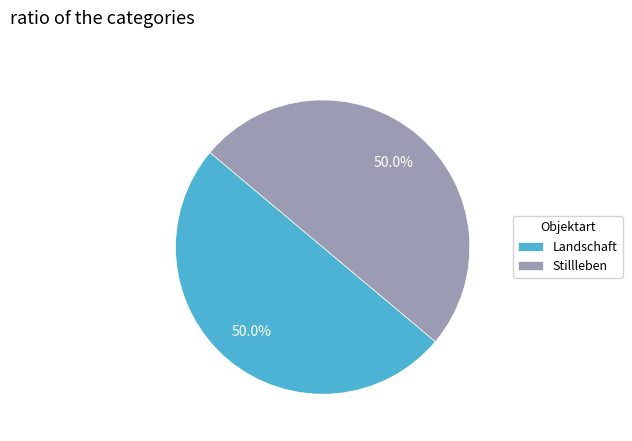

Do Landschaft and Stillleben together represent more than half of the pie?

Yes